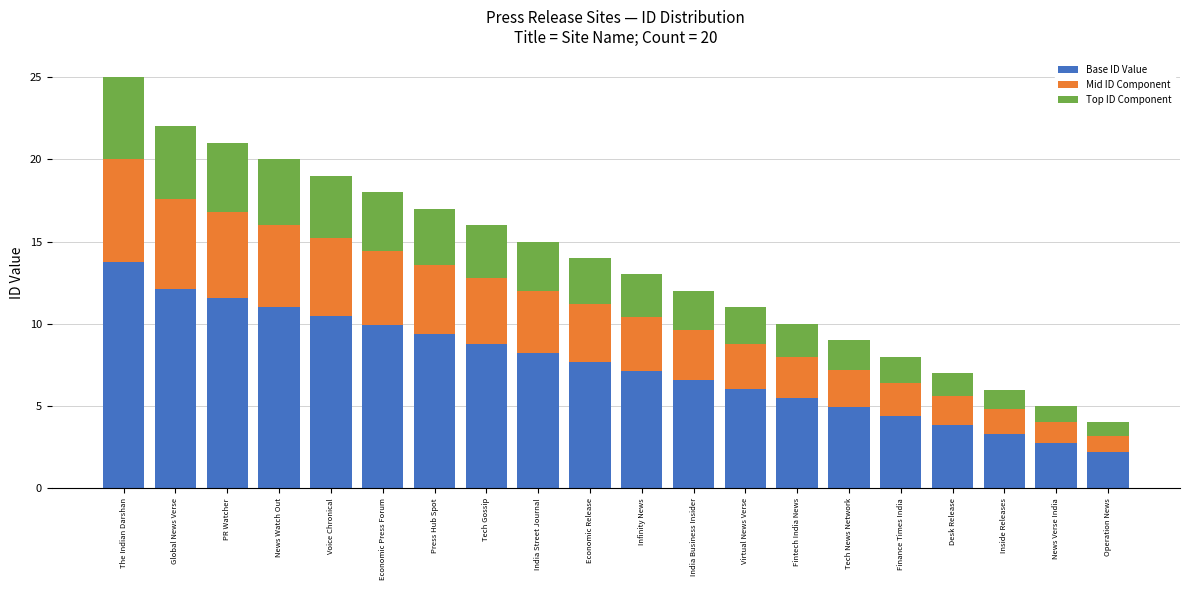

What value does the Base ID Value series have at Economic Press Forum?

9.9